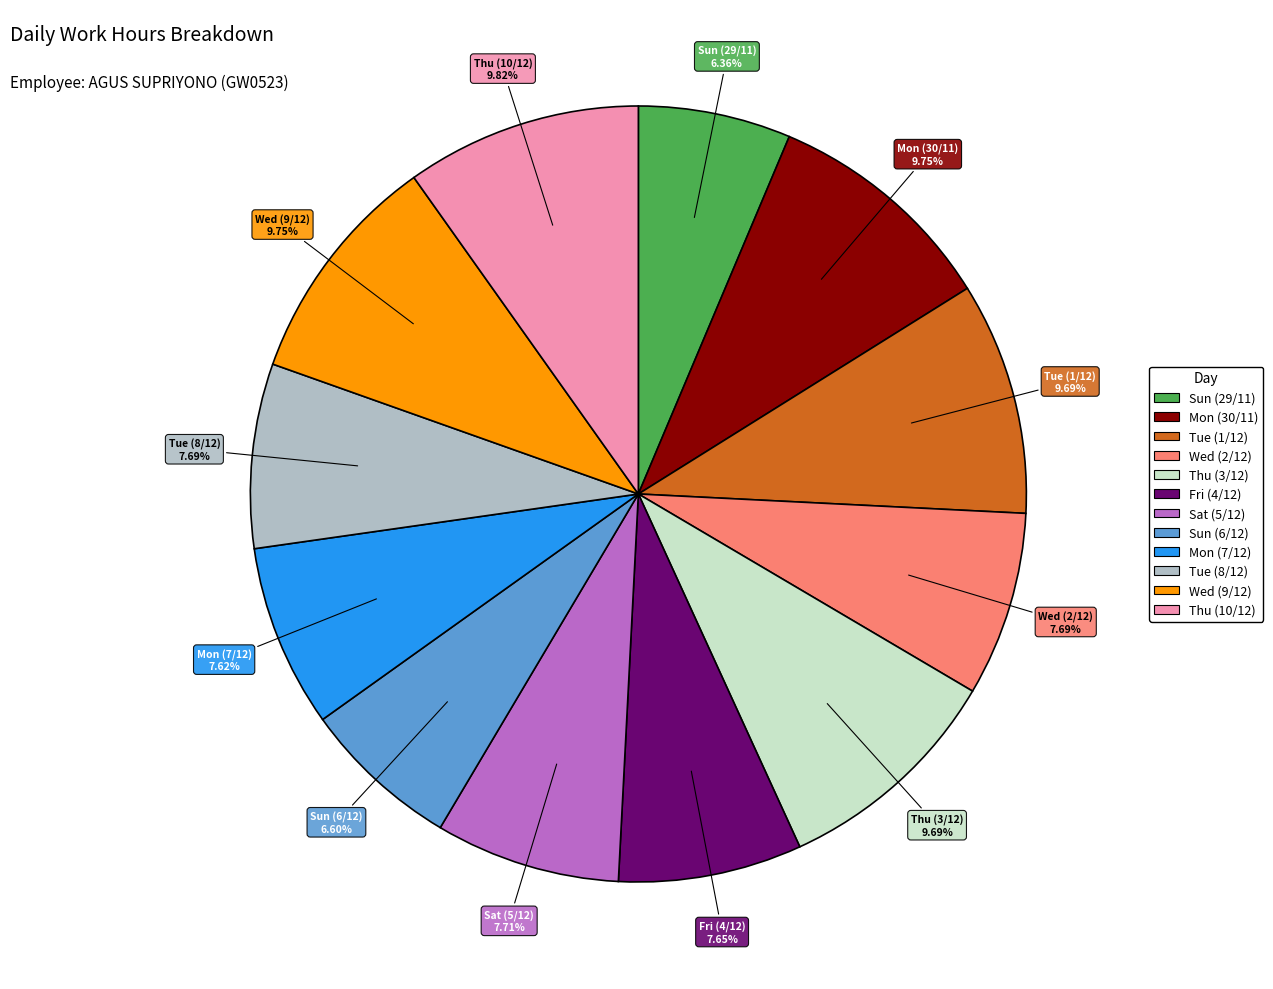

How many segments does this pie chart have?

12